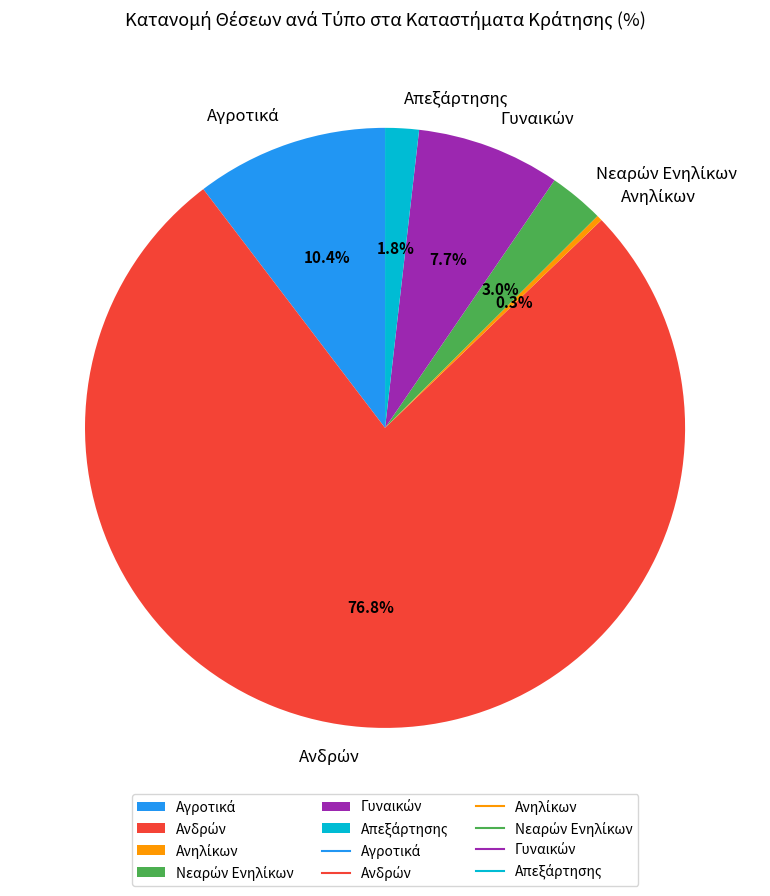

How many segments does this pie chart have?

6